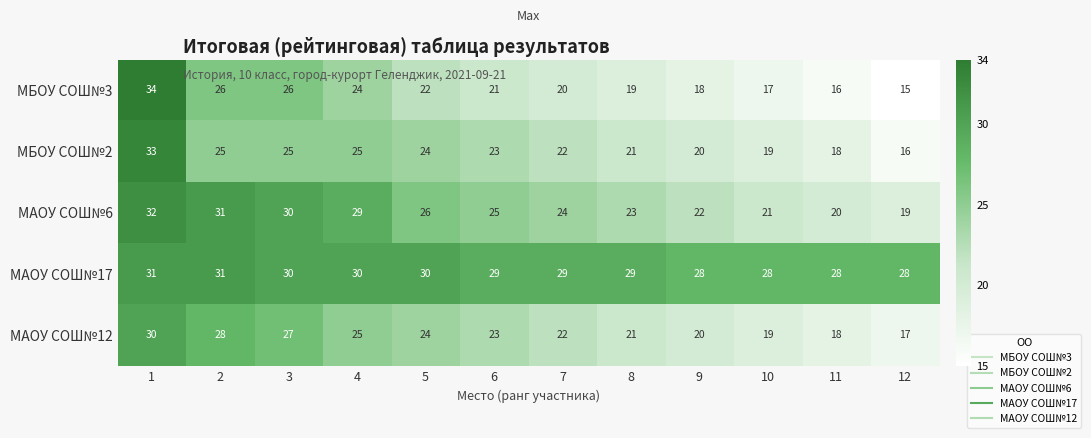

What is the spread (max minus min) of values at 11?

12